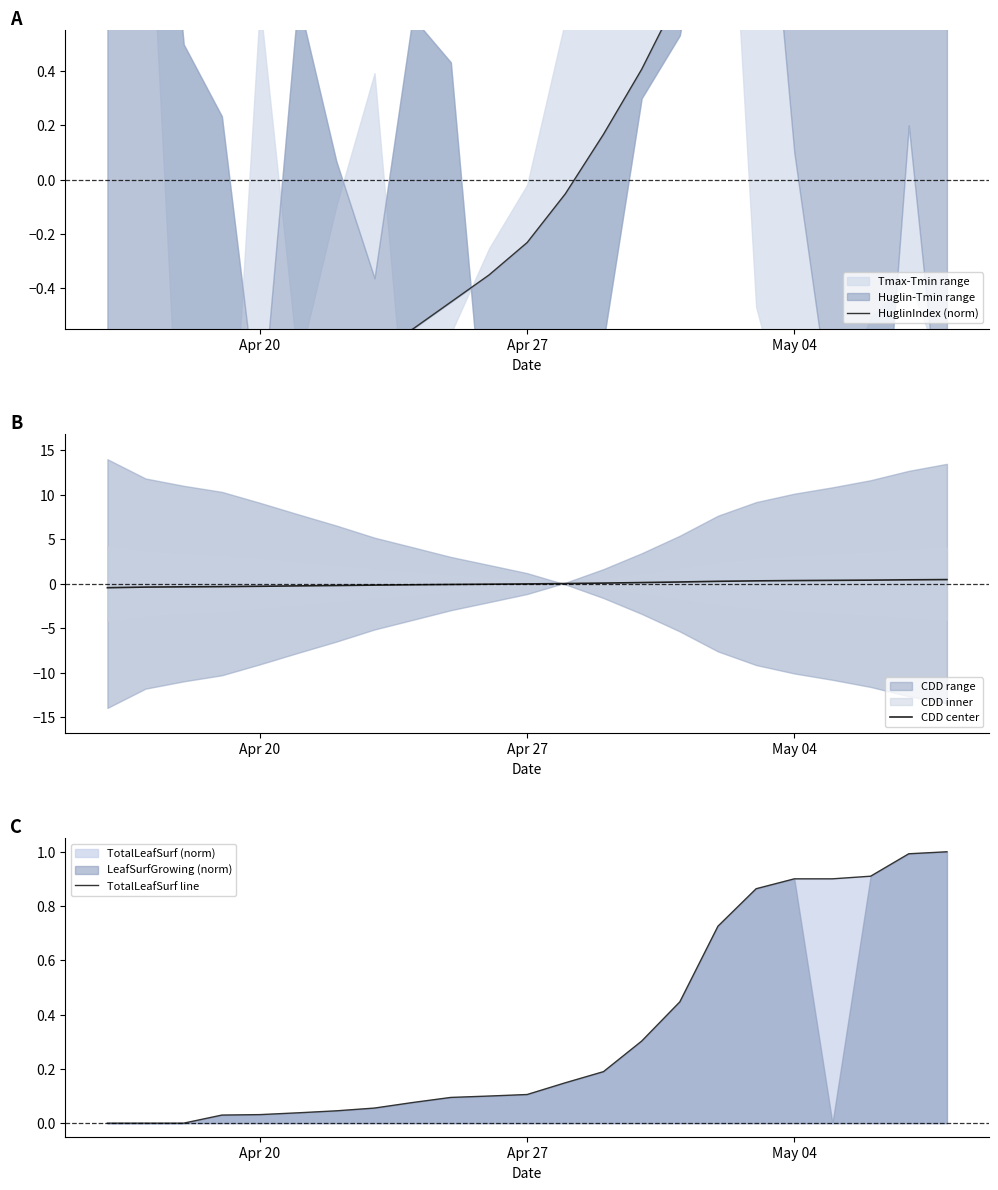

What is the maximum value for TotalLeafSurf line?

1.0